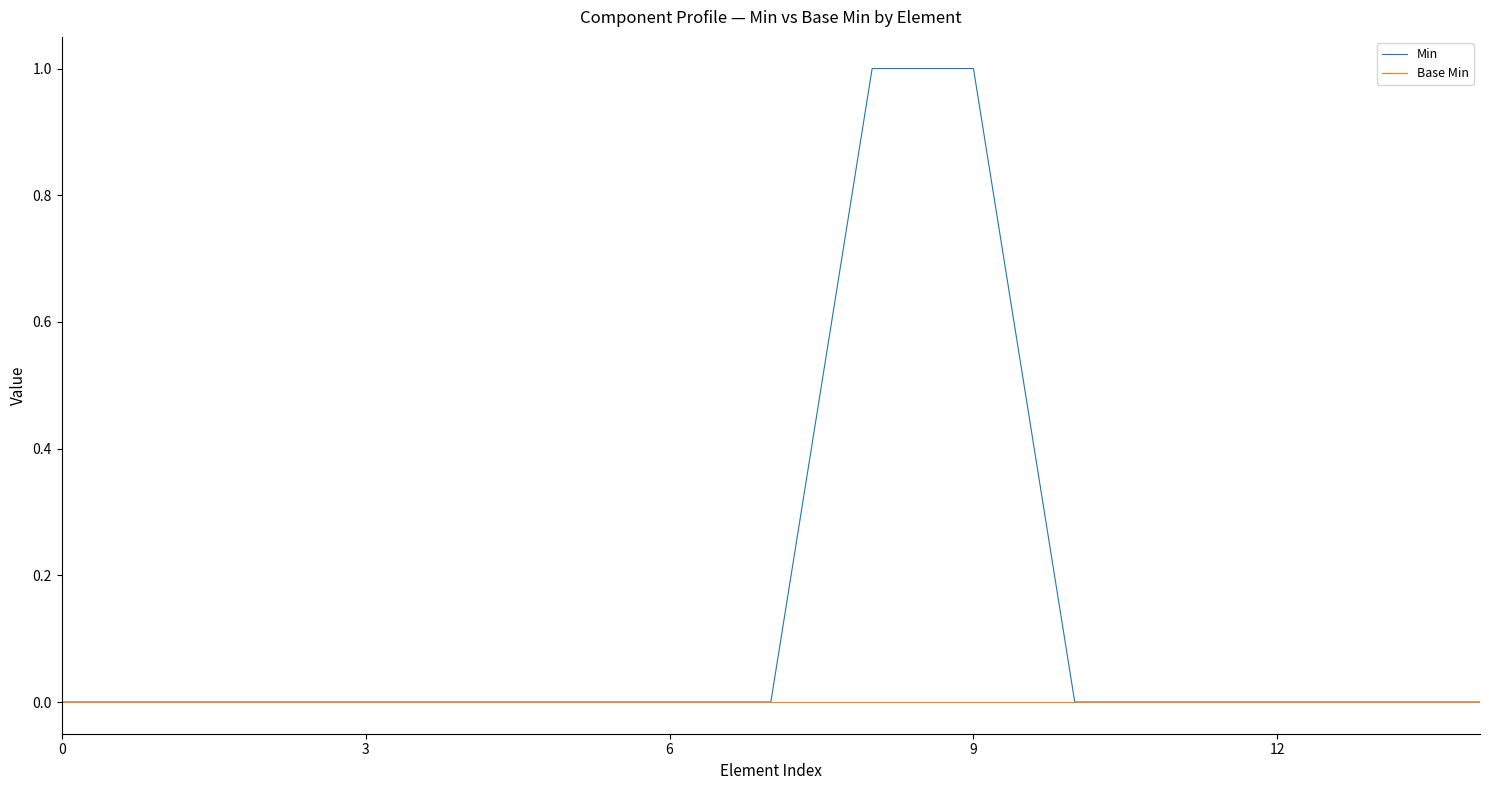

Reading left to right, what are all the values shown in this chart?

Min: 0	0	0	0	0	0	0	0	1	1	0	0	0	0	0
Base Min: 0	0	0	0	0	0	0	0	0	0	0	0	0	0	0